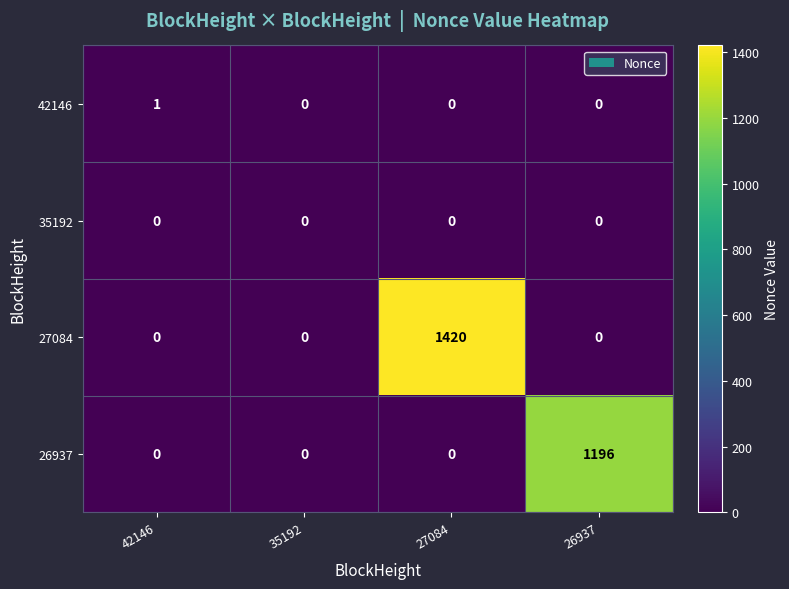

Which series has the largest total across all categories?

27084